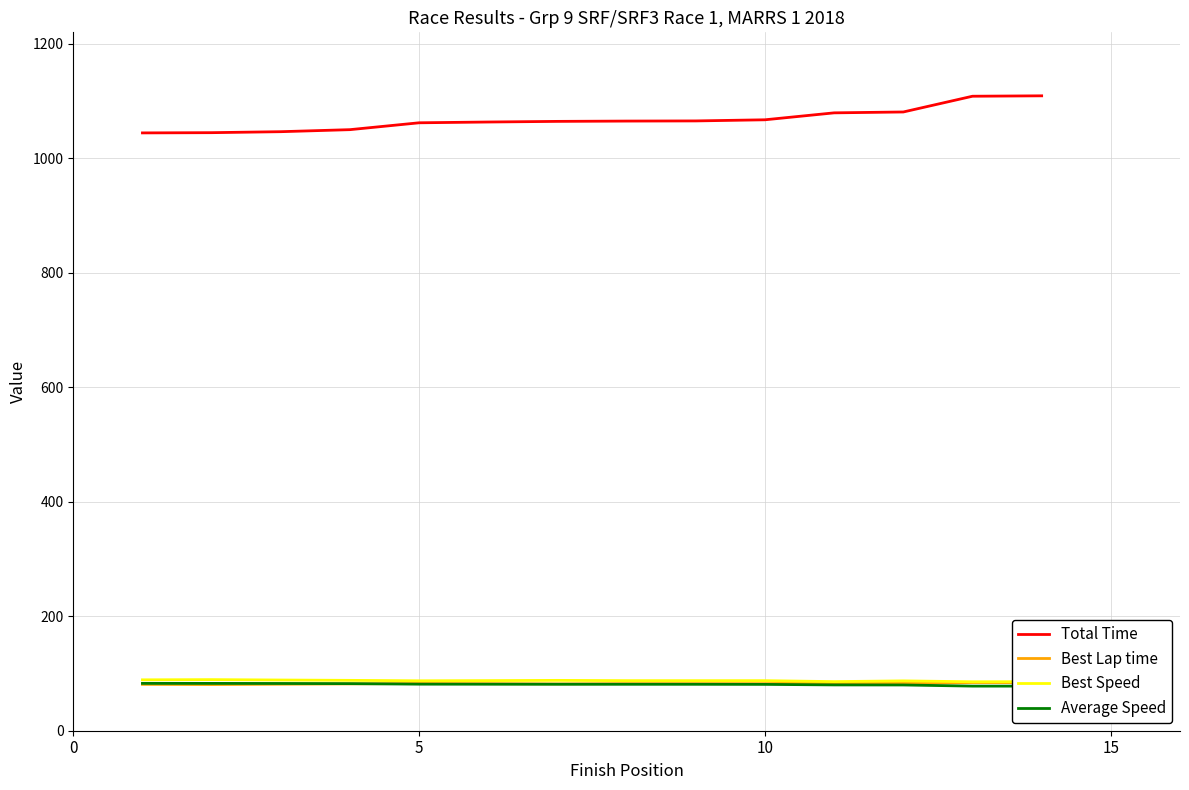

How many values in the Best Lap time series are below 82?

5